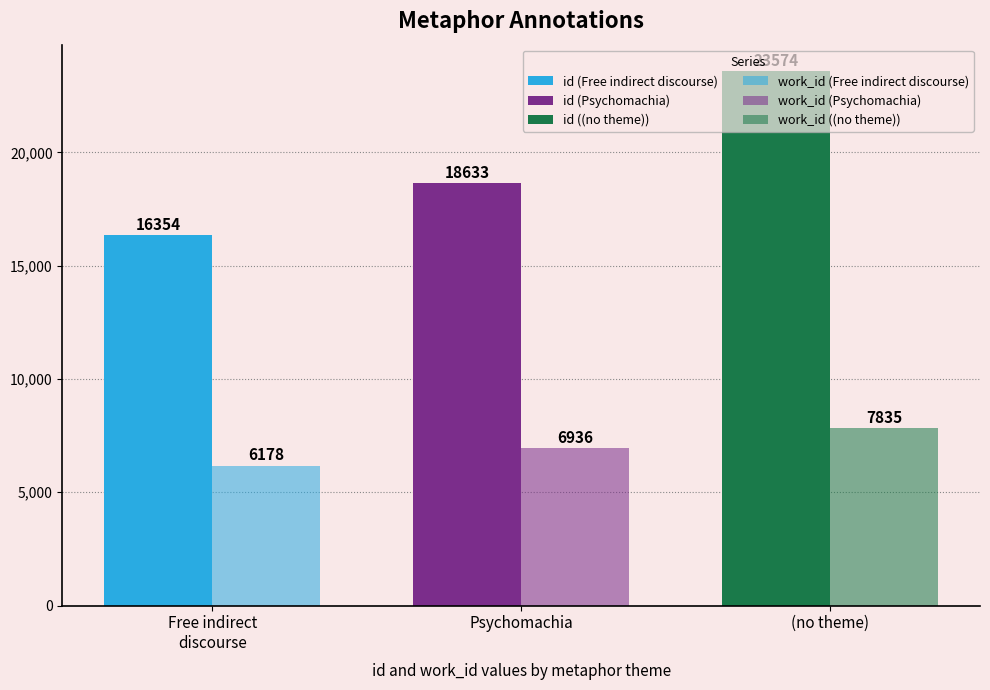

True or false: id has a value of 37553 at (no theme).

False